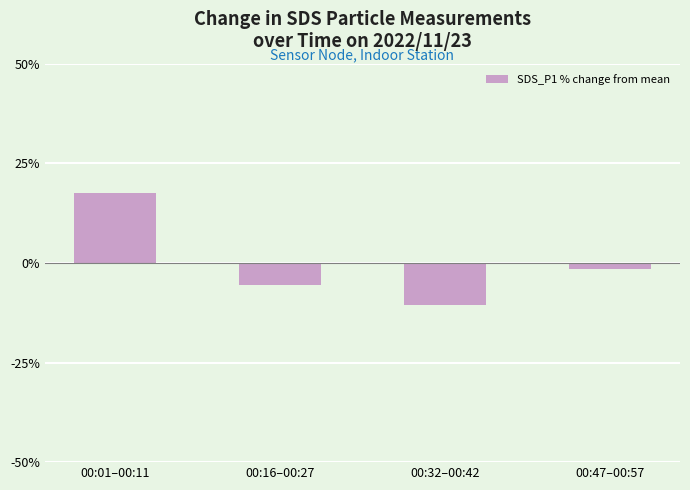

Does the chart contain stacked bars?

No